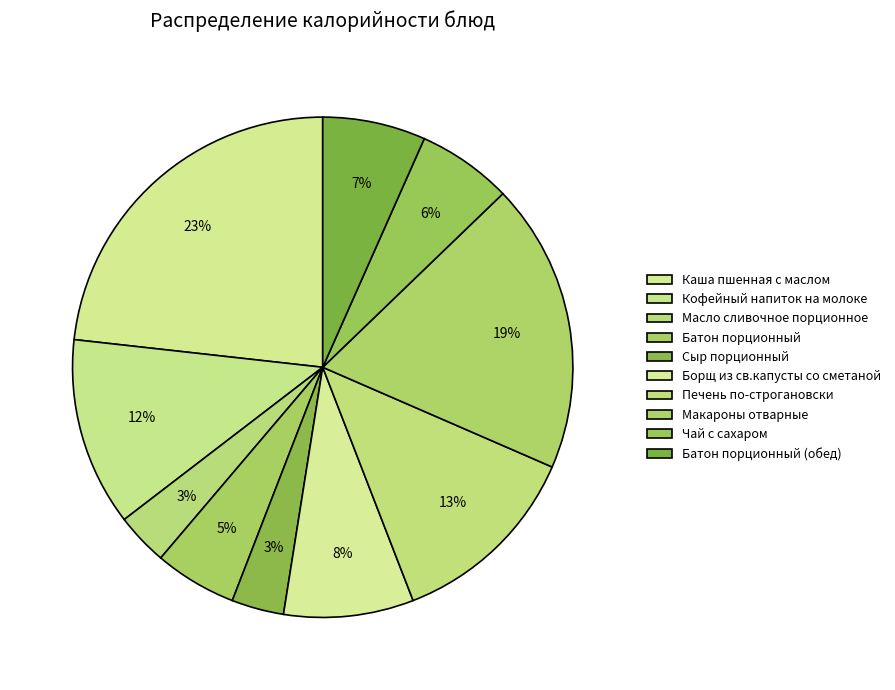

Rank the categories by value from highest to lowest.

Каша пшенная с маслом, Макароны отварные, Печень по-строгановски, Кофейный напиток на молоке, Борщ из св.капусты со сметаной, Батон порционный (обед), Чай с сахаром, Батон порционный, Масло сливочное порционное, Сыр порционный